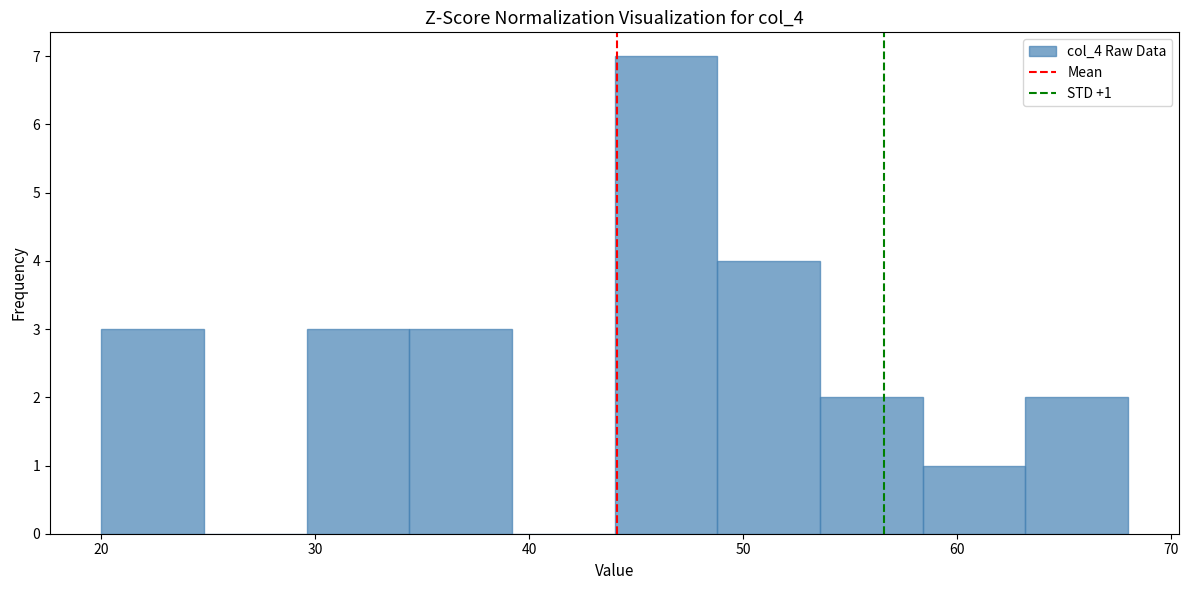

Which range on the x-axis has the tallest bar?

44.0 to 48.8